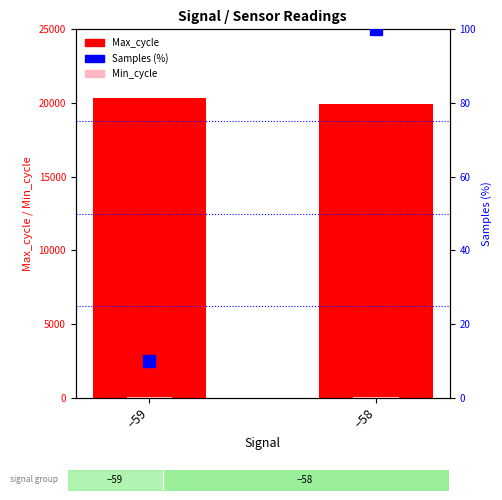

What is the lowest value of the Max_cycle series?

19934.0